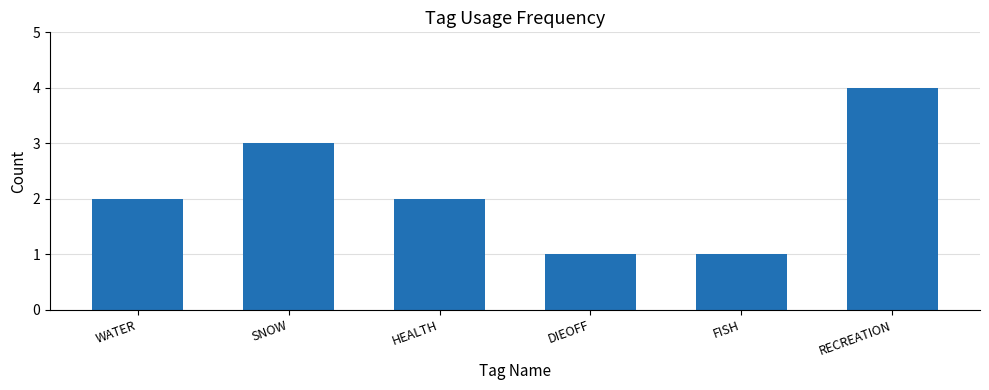

What is the change in value from WATER to FISH?

-1